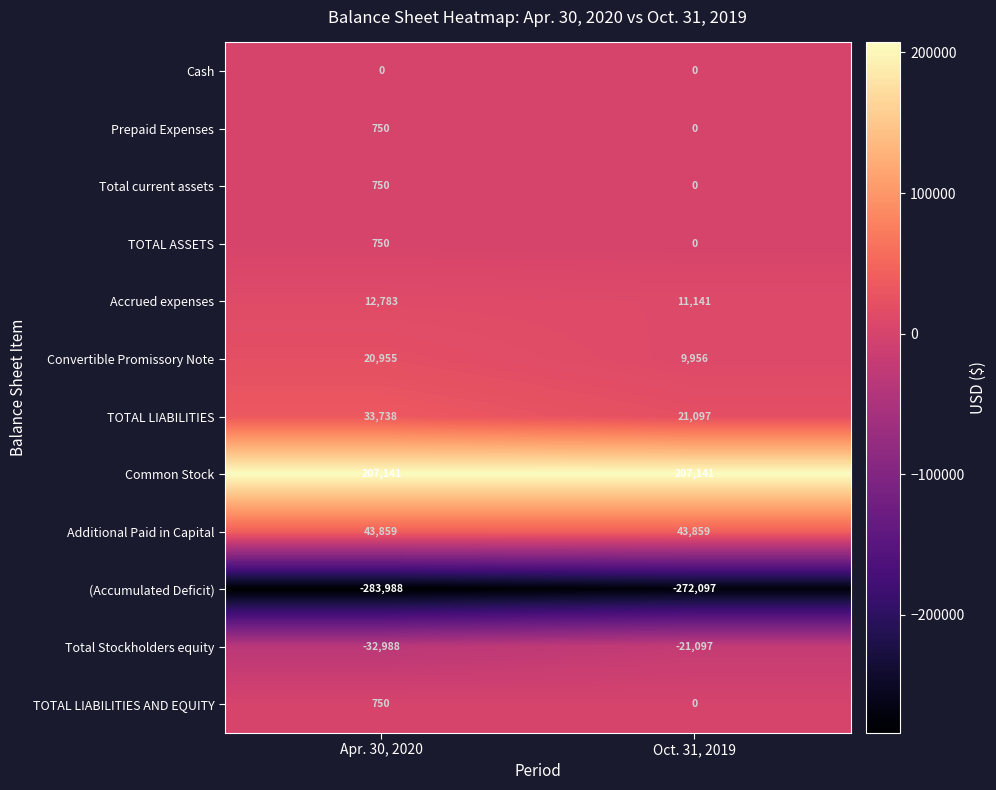

Reading left to right, transcribe all the data shown in this chart.

Cash: 0	0
Prepaid Expenses: 750	0
Total current assets: 750	0
TOTAL ASSETS: 750	0
Accrued expenses: 12783	11141
Convertible Promissory Note: 20955	9956
TOTAL LIABILITIES: 33738	21097
Common Stock: 207141	207141
Additional Paid in Capital: 43859	43859
(Accumulated Deficit): -283988	-272097
Total Stockholders equity: -32988	-21097
TOTAL LIABILITIES AND EQUITY: 750	0